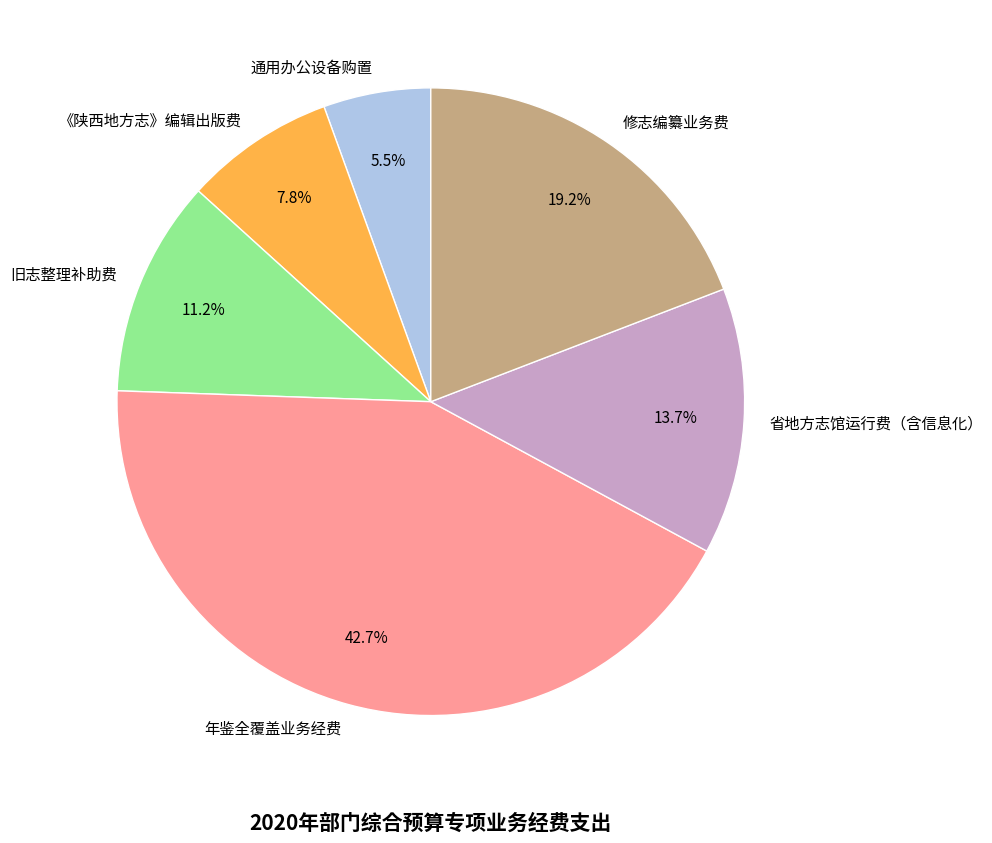

What percentage is the 《陕西地方志》编辑出版费 slice, to the nearest percent?

8%